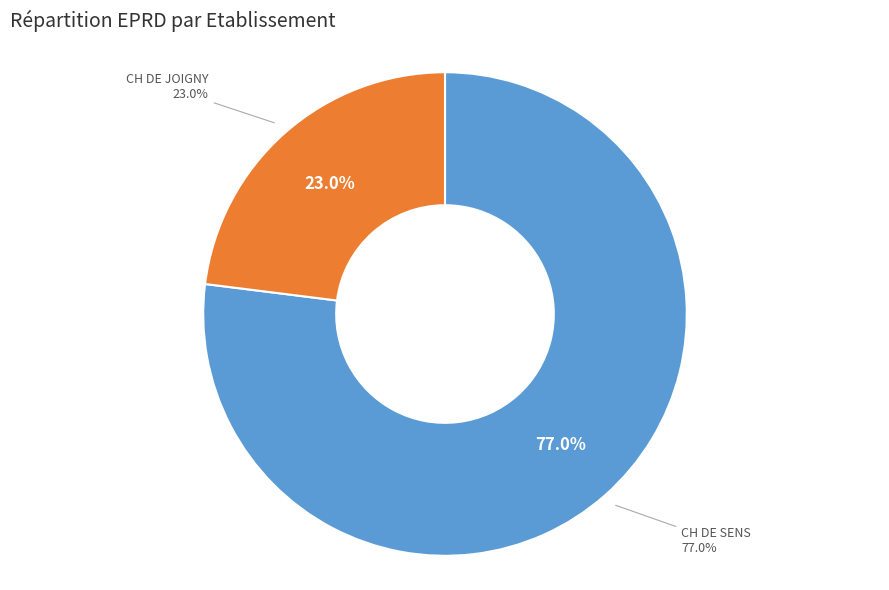

Rank the categories by value from lowest to highest.

CH DE JOIGNY, CH DE SENS